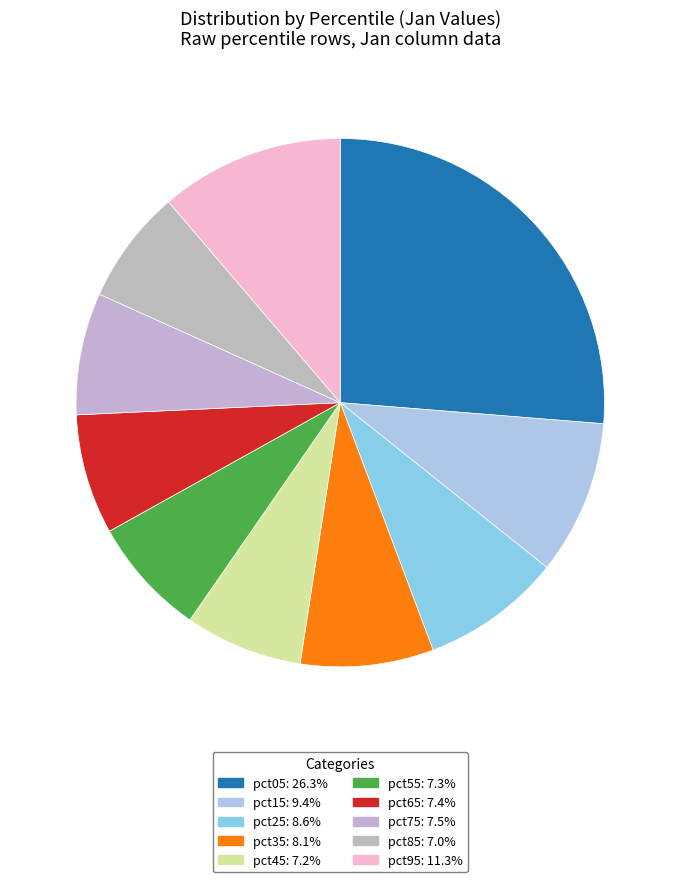

Which slice is the largest?

pct05